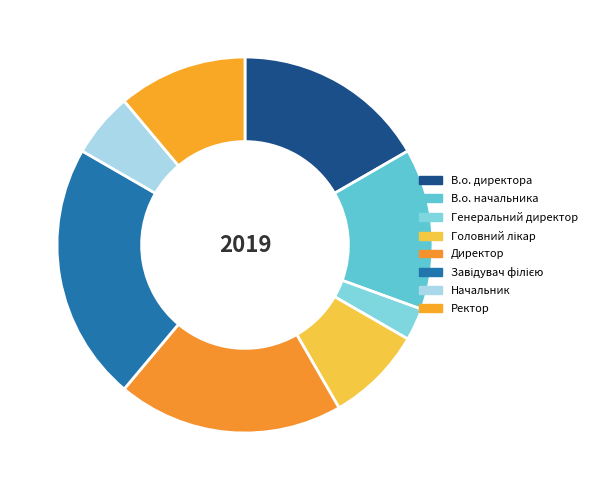

Is it true that В.о. начальника is 14% of the pie?

True